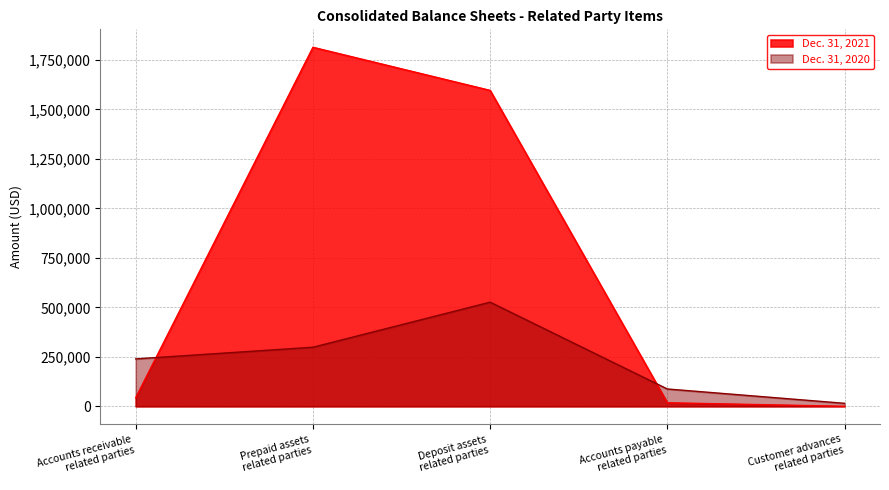

How many lines are shown in the chart?

2